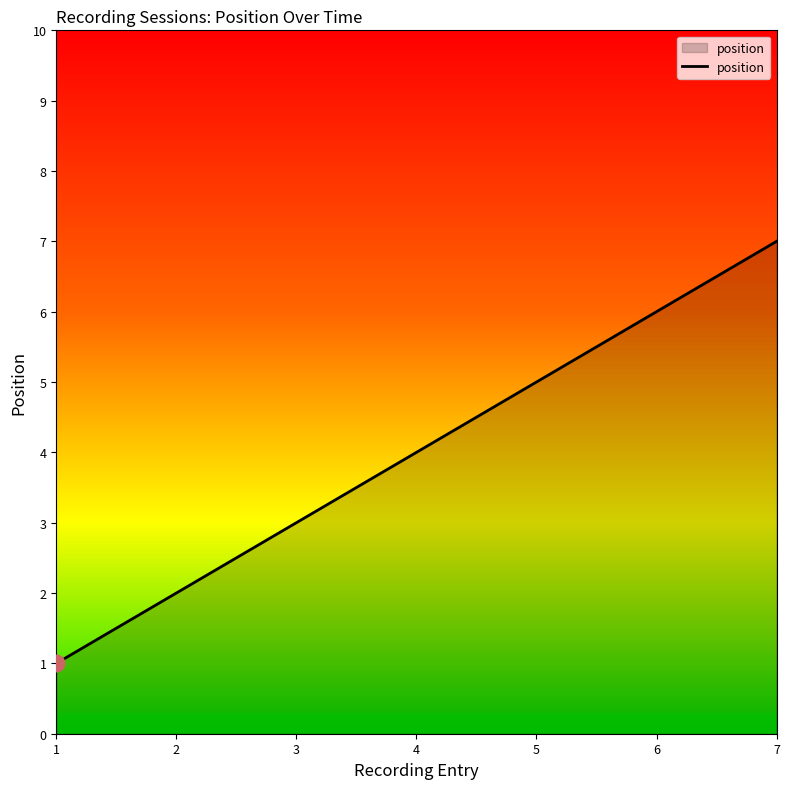

At which category does the chart reach its minimum across all series?

1